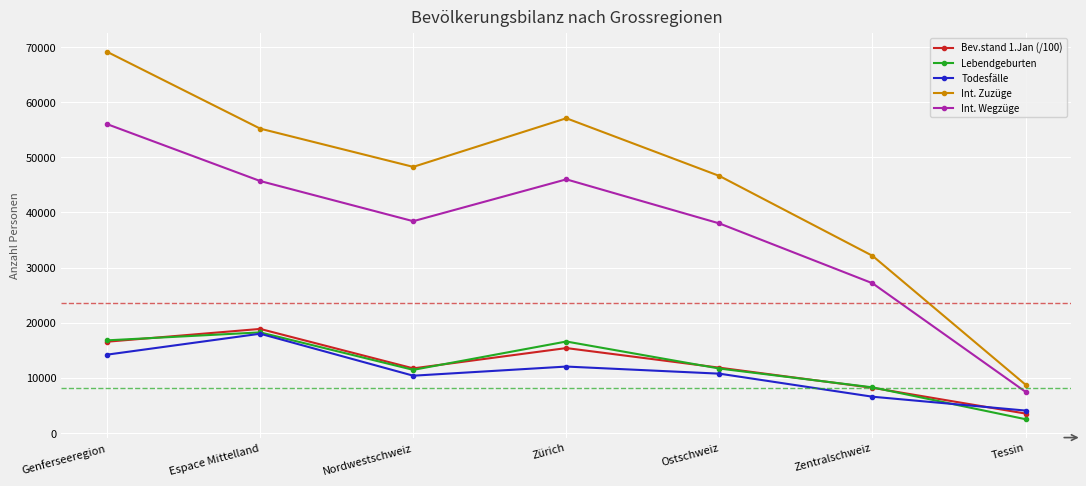

Rank the categories by Int. Zuzüge value from highest to lowest.

Genferseeregion, Zürich, Espace Mittelland, Nordwestschweiz, Ostschweiz, Zentralschweiz, Tessin